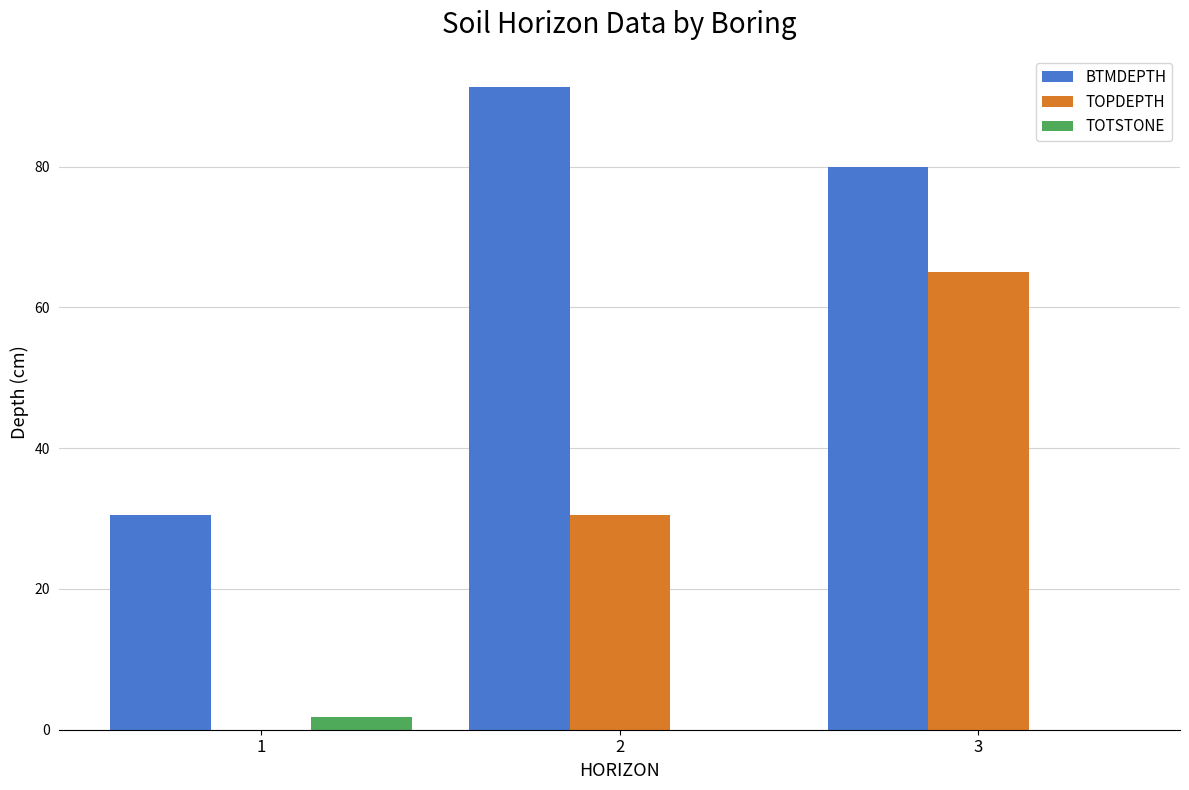

True or false: BTMDEPTH has a value of 160.4 at 2.

False